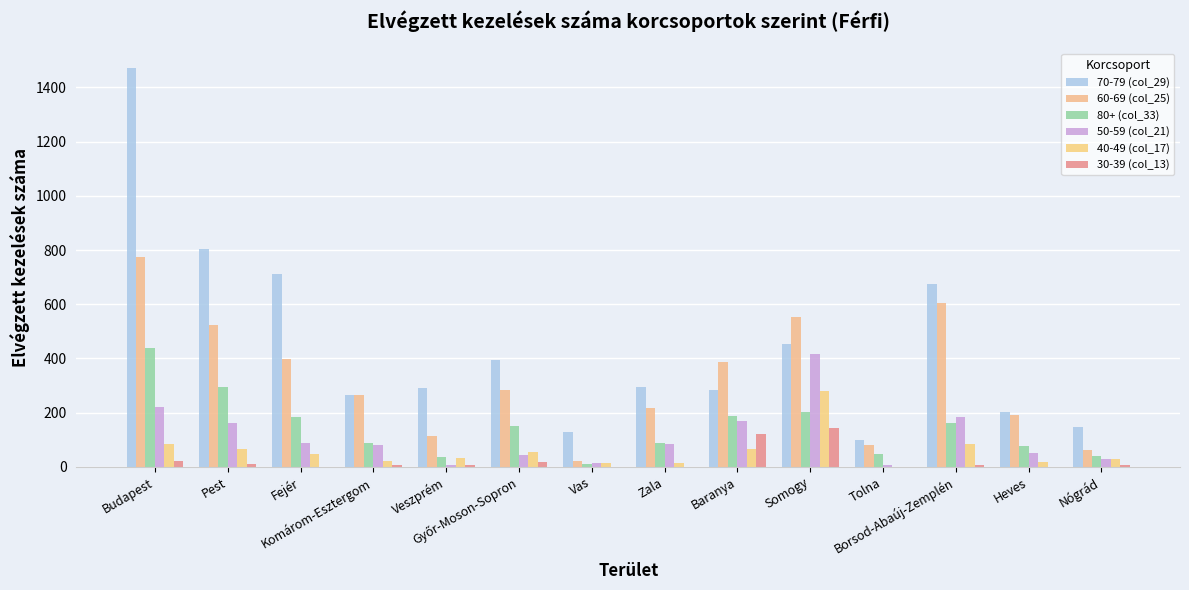

Reading left to right, transcribe all the data shown in this chart.

70-79 (col_29): 1470.0	805.0	710.0	266.0	291.0	394.0	127.0	295.0	283.0	454.0	98.0	674.0	203.0	147.0
60-69 (col_25): 775.0	525.0	397.0	265.0	112.0	284.0	21.0	218.0	385.0	552.0	80.0	604.0	190.0	61.0
80+ (col_33): 440.0	295.0	185.0	87.0	35.0	151.0	11.0	89.0	186.0	204.0	48.0	163.0	75.0	41.0
50-59 (col_21): 222.0	163.0	88.0	80.0	8.0	44.0	15.0	85.0	170.0	418.0	5.0	184.0	50.0	28.0
40-49 (col_17): 85.0	65.0	49.0	20.0	32.0	56.0	15.0	15.0	65.0	280.0	0.0	83.0	17.0	28.0
30-39 (col_13): 22.0	12.0	0.0	8.0	6.0	19.0	0.0	0.0	120.0	144.0	0.0	6.0	0.0	5.0